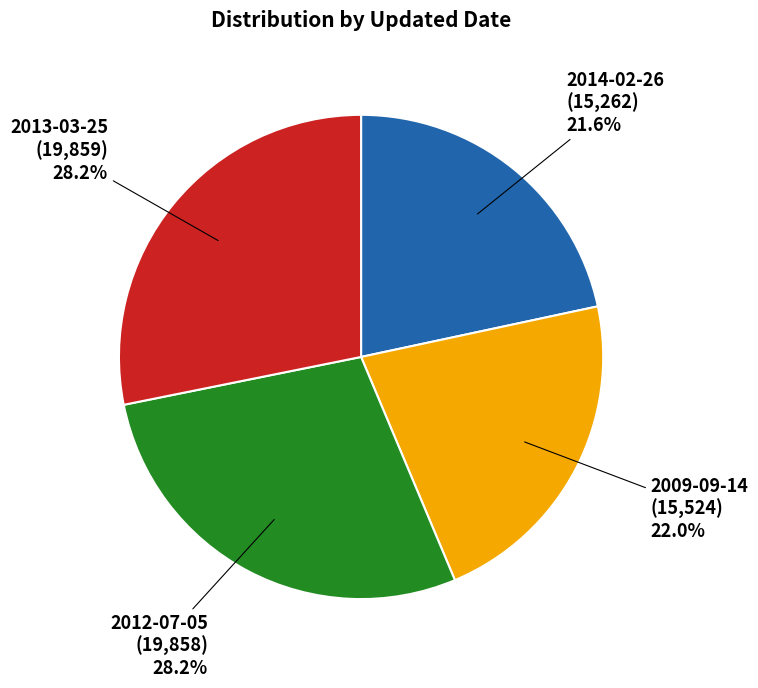

What is the total percentage of 2009-09-14 and 2012-07-05?

50.2%